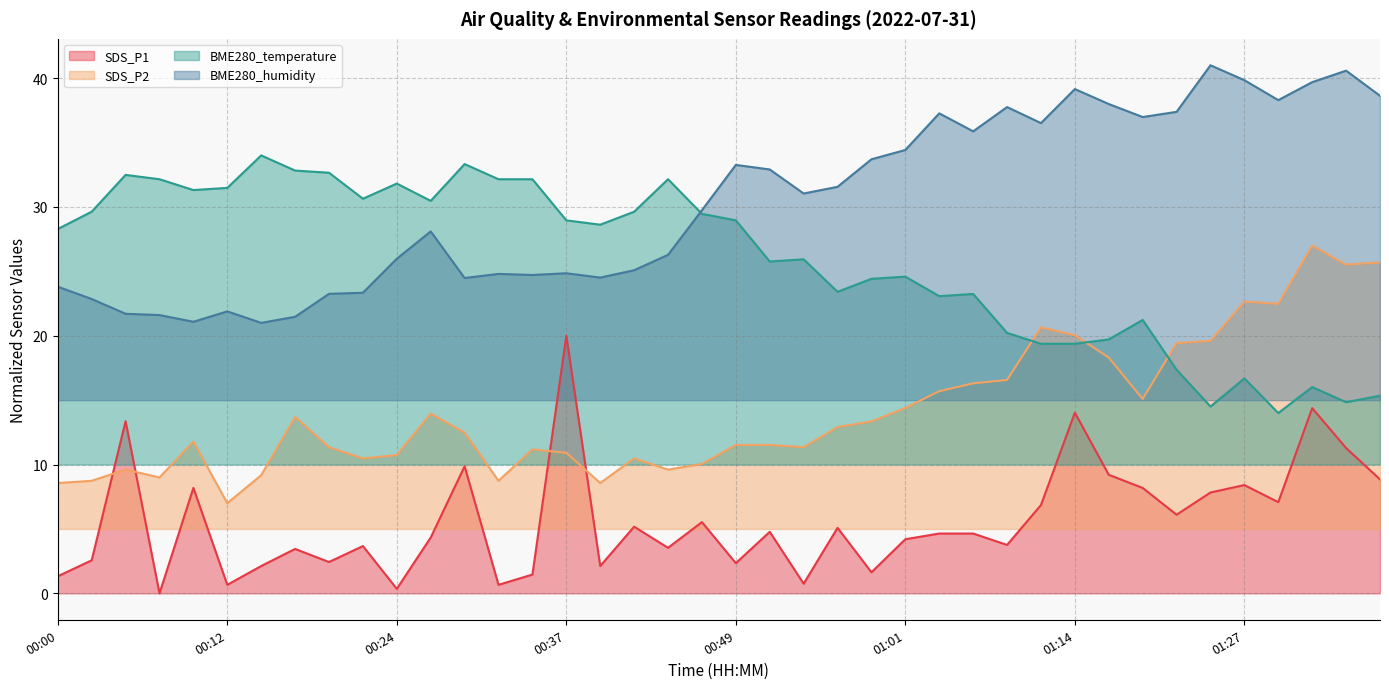

What is the difference between the highest and lowest values at 00:05?

22.9